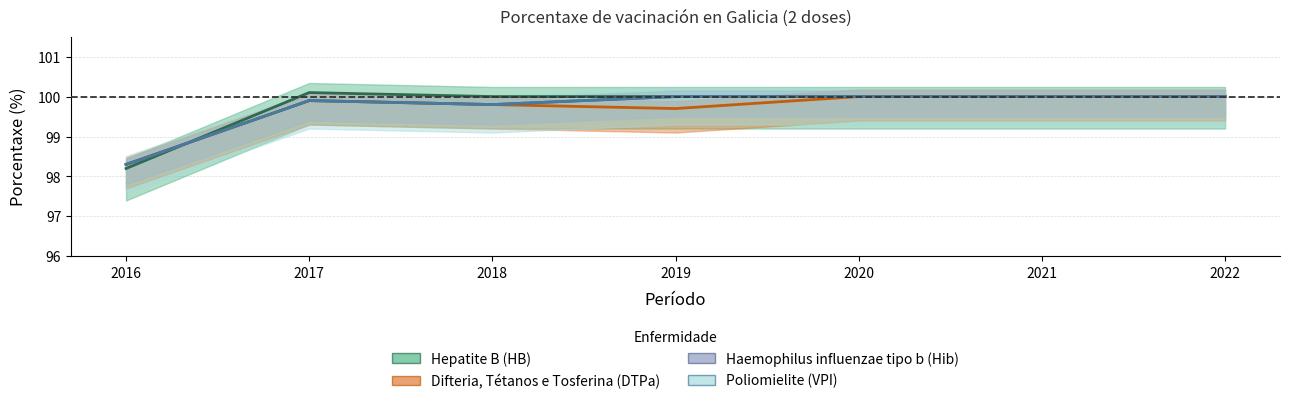

The Hepatite B (HB) series shows 47.0 at 2018. True or false?

False